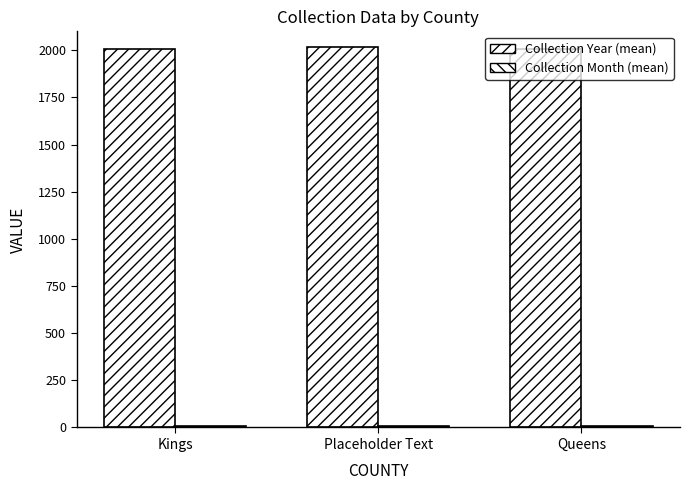

Reading right to left, transcribe all the data shown in this chart.

Collection Year (mean): Queens=2007.0	Placeholder Text=2017.0	Kings=2007.5
Collection Month (mean): Queens=8.0	Placeholder Text=7.0	Kings=8.5